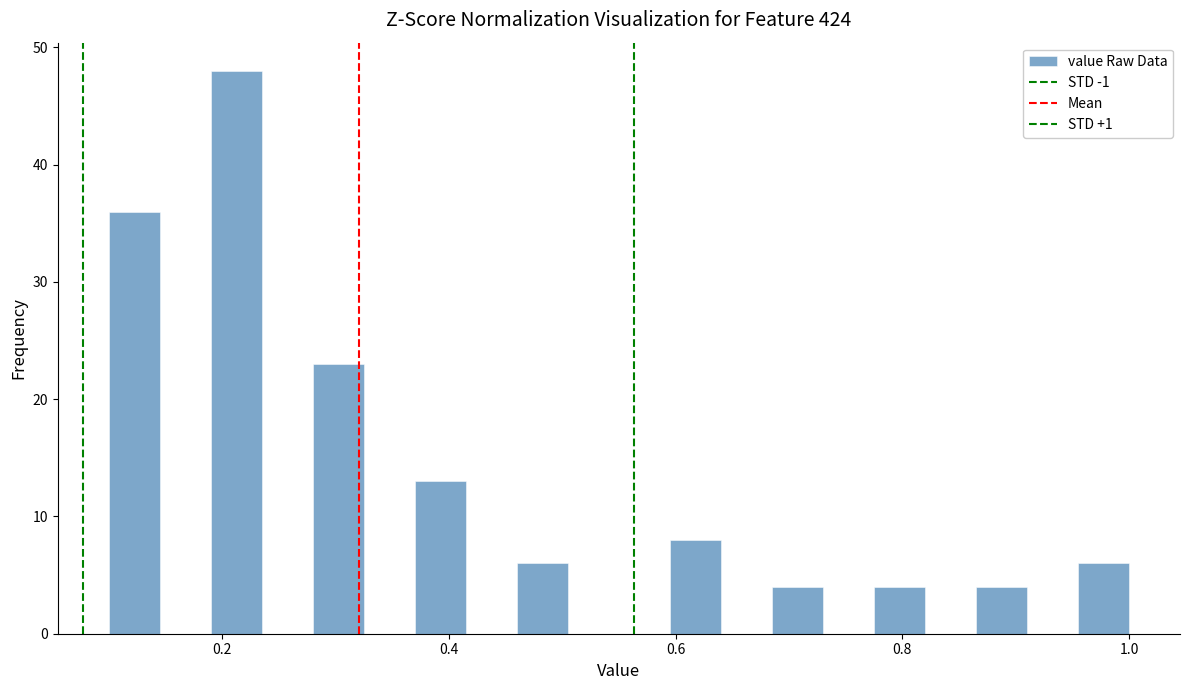

Read against the x-axis, roughly where is the centre of the tallest bar?

0.22